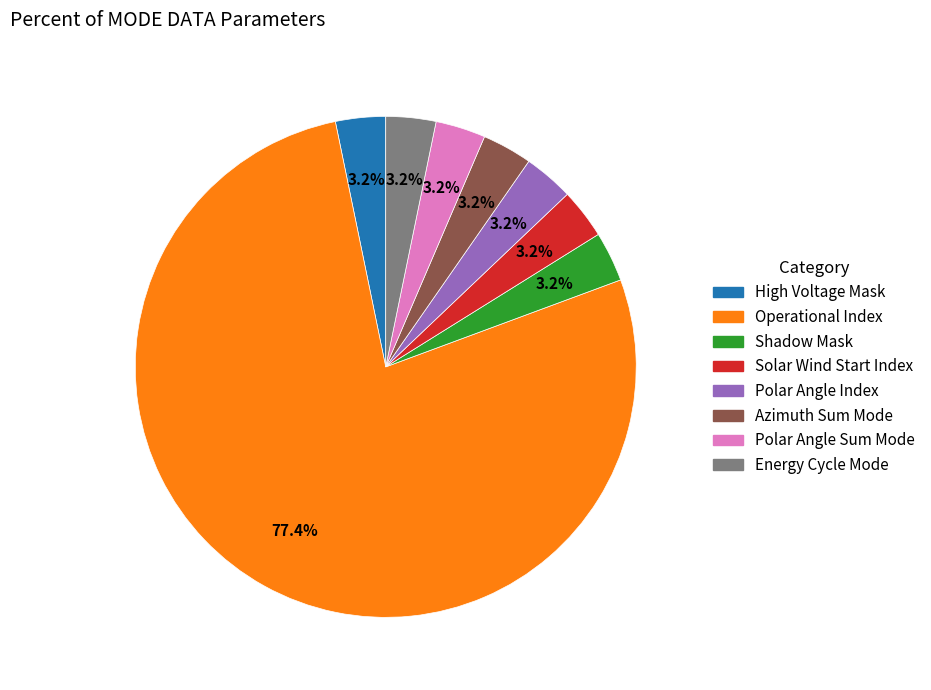

How many segments does this pie chart have?

8